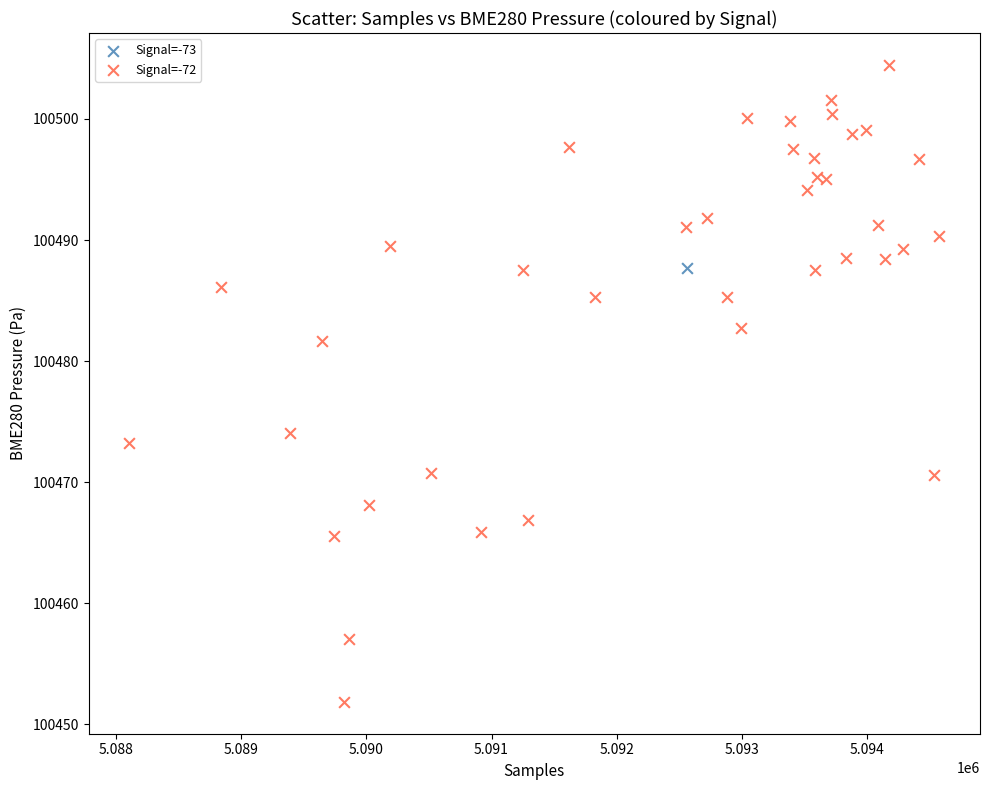

What are all the series names shown in the legend?

Signal=-73, Signal=-72